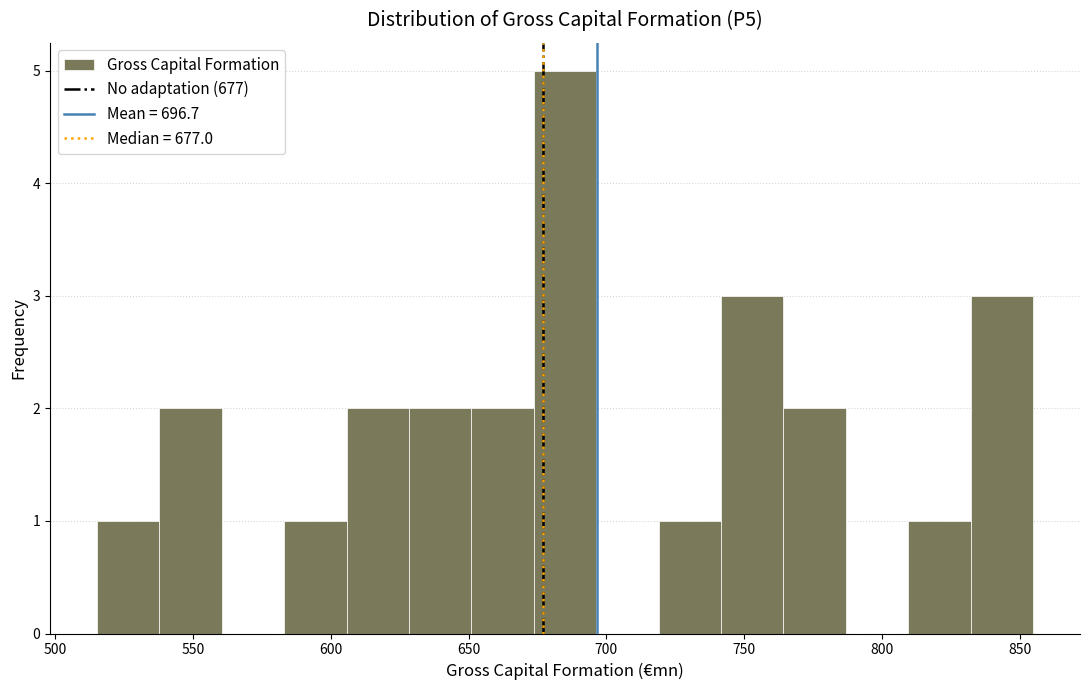

Reading left to right, list every bar in this chart as the range it spans on the x-axis followed by its height. Neither the bar edges nor the heights are printed on the chart, so give them approximately, as read against the axes.

515 to 540: 1
540 to 560: 2
560 to 585: 0
585 to 605: 1
605 to 630: 2
630 to 650: 2
650 to 675: 2
675 to 695: 5
695 to 720: 0
720 to 740: 1
740 to 765: 3
765 to 785: 2
785 to 810: 0
810 to 830: 1
830 to 855: 3